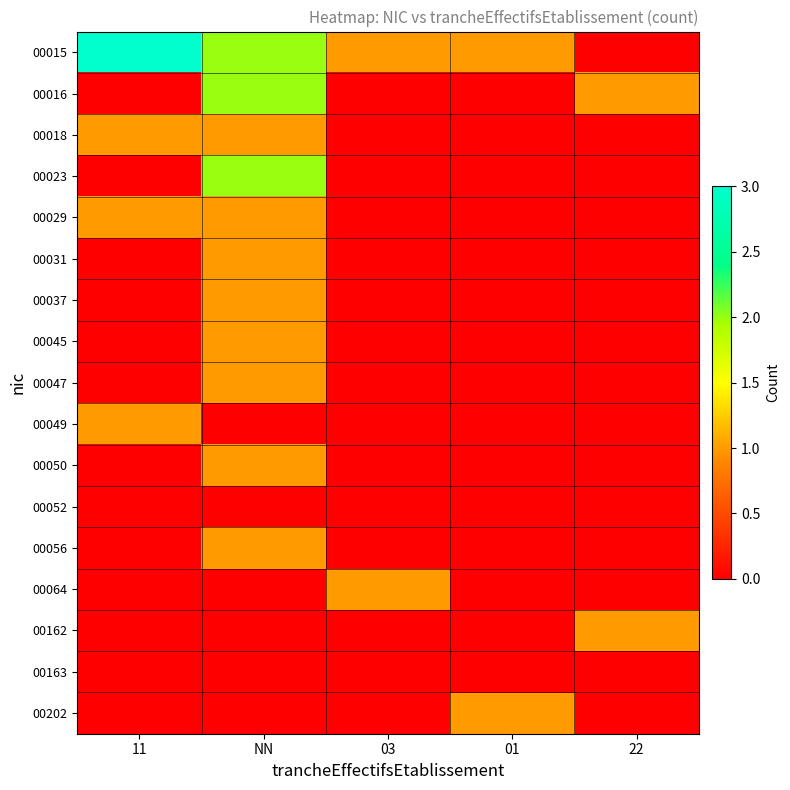

At how many categories does at least one series exceed 2?

1